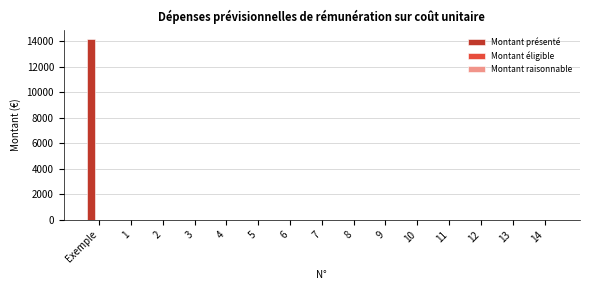

At which category does the chart reach its peak across all series?

Exemple